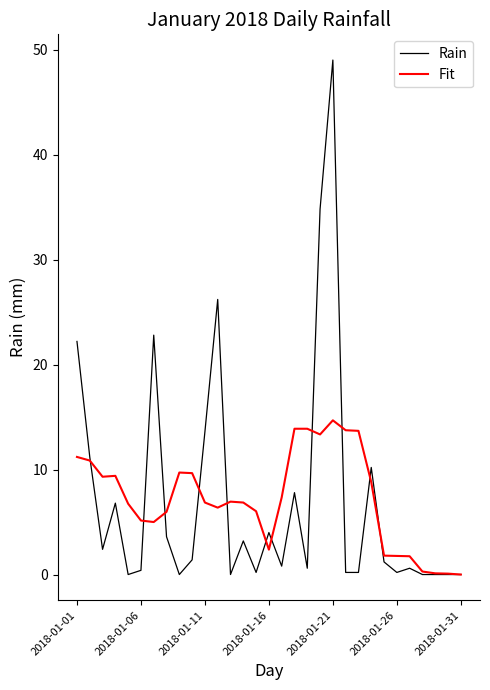

Which series has the largest range (max minus min)?

Rain